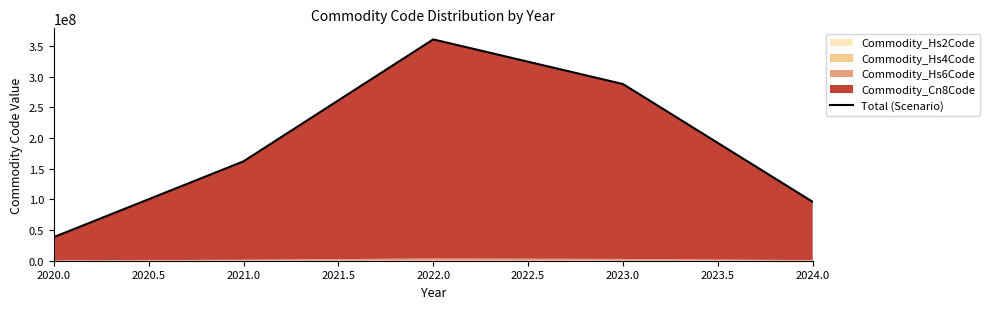

True or false: there are more than 1 points higher than both neighbors.

False